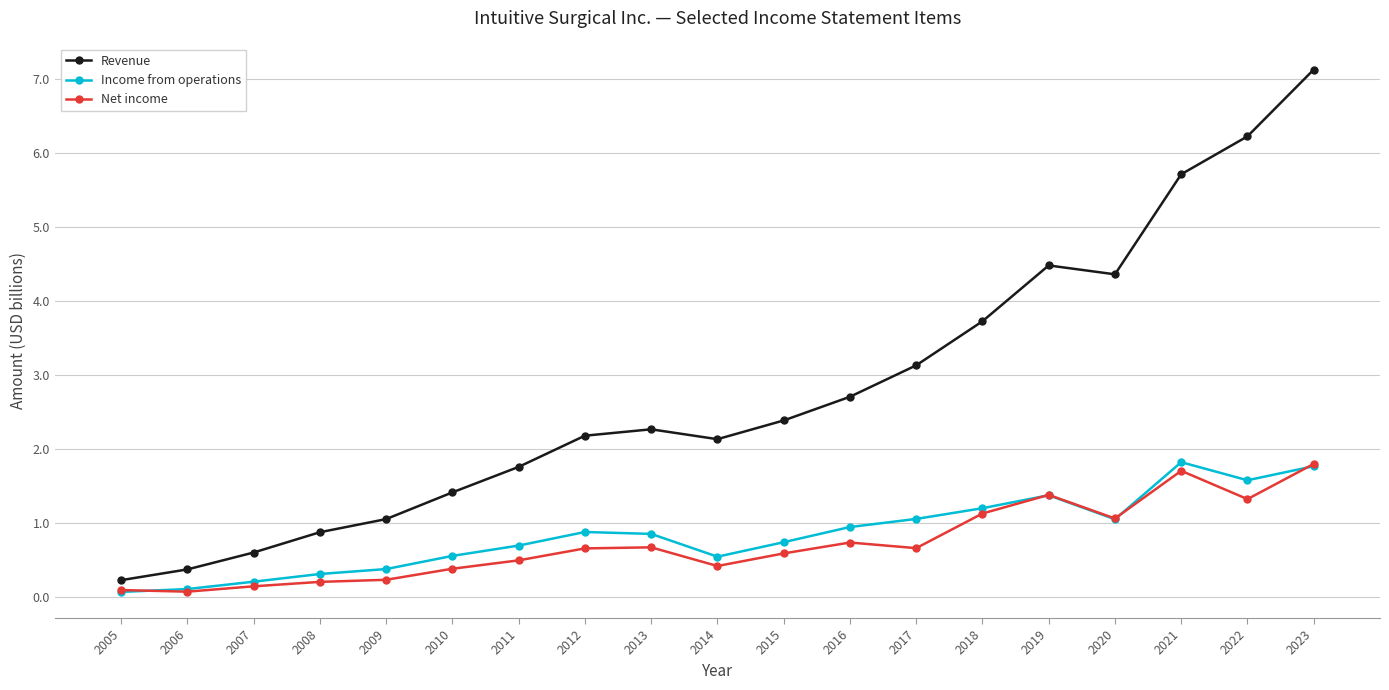

Which series has the widest spread of values?

Revenue